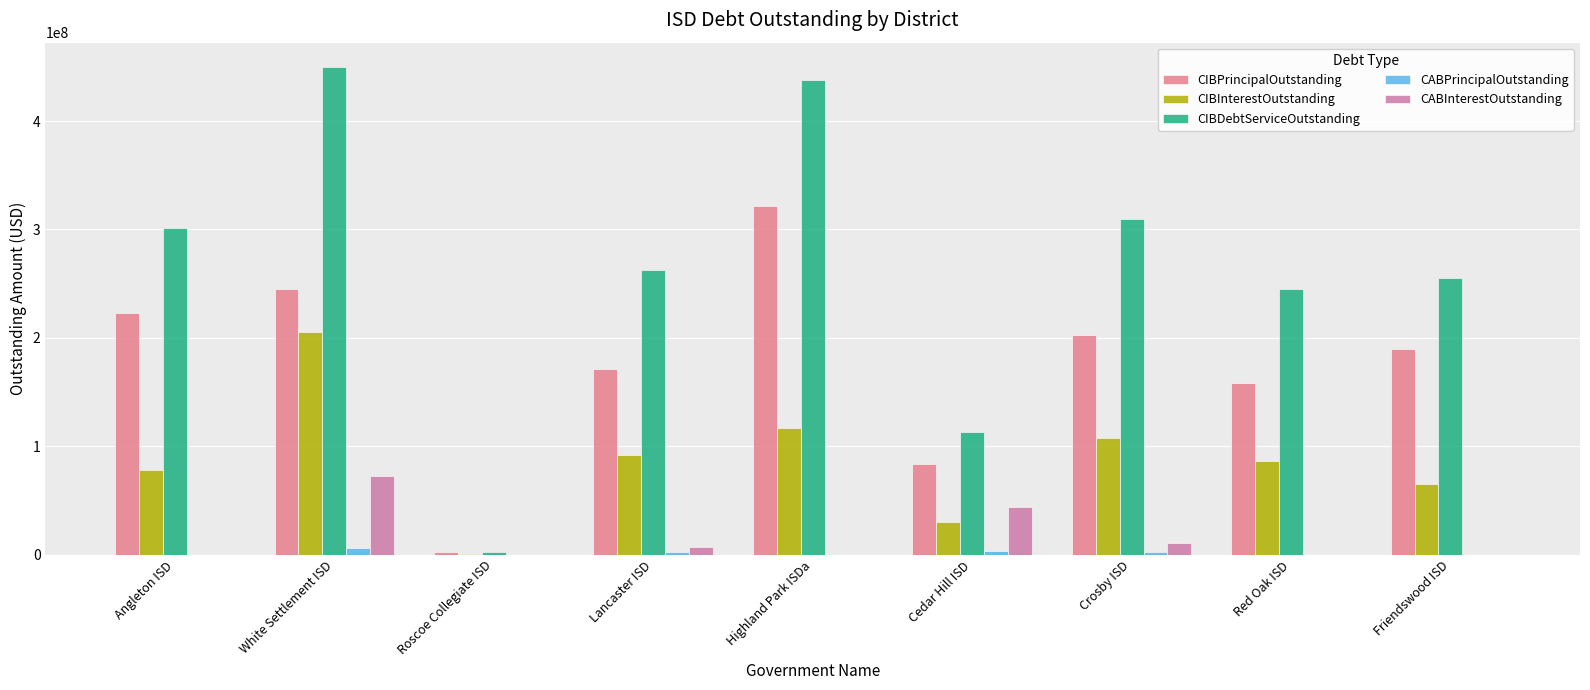

List the labels in order of CABPrincipalOutstanding value, largest first.

White Settlement ISD, Cedar Hill ISD, Lancaster ISD, Crosby ISD, Angleton ISD, Roscoe Collegiate ISD, Highland Park ISDa, Red Oak ISD, Friendswood ISD